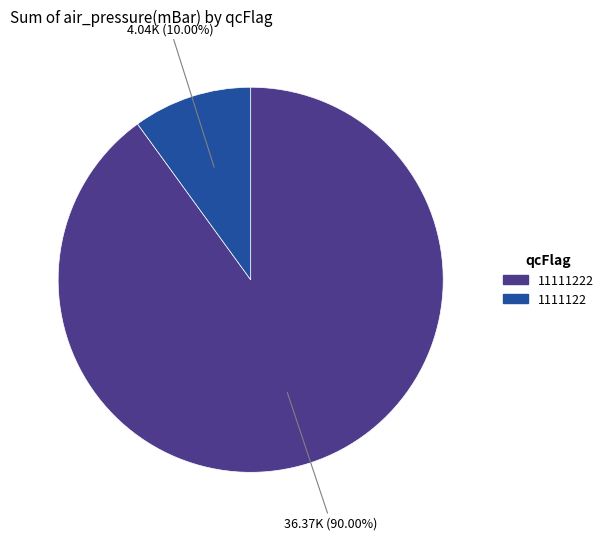

How many slices are in this pie chart?

2